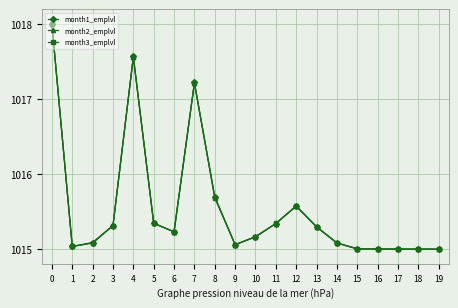

What is the difference between the second highest and second lowest values in the month3_emplvl series?

2.6